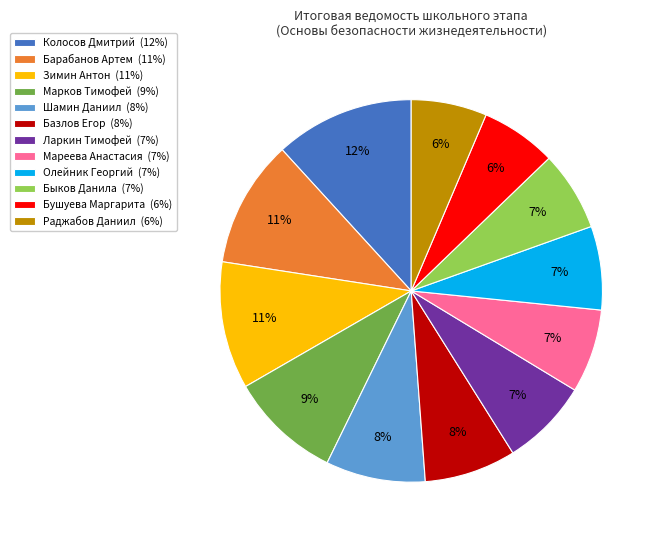

Approximately how many times larger is the value at Мареева Анастасия compared to Колосов Дмитрий?

0.6